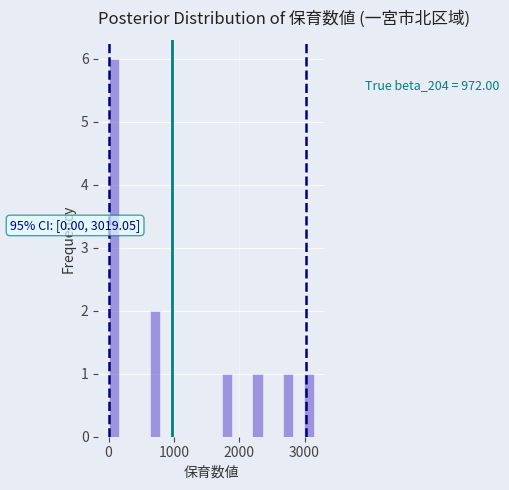

Read against the x-axis, roughly where is the centre of the tallest bar?

100